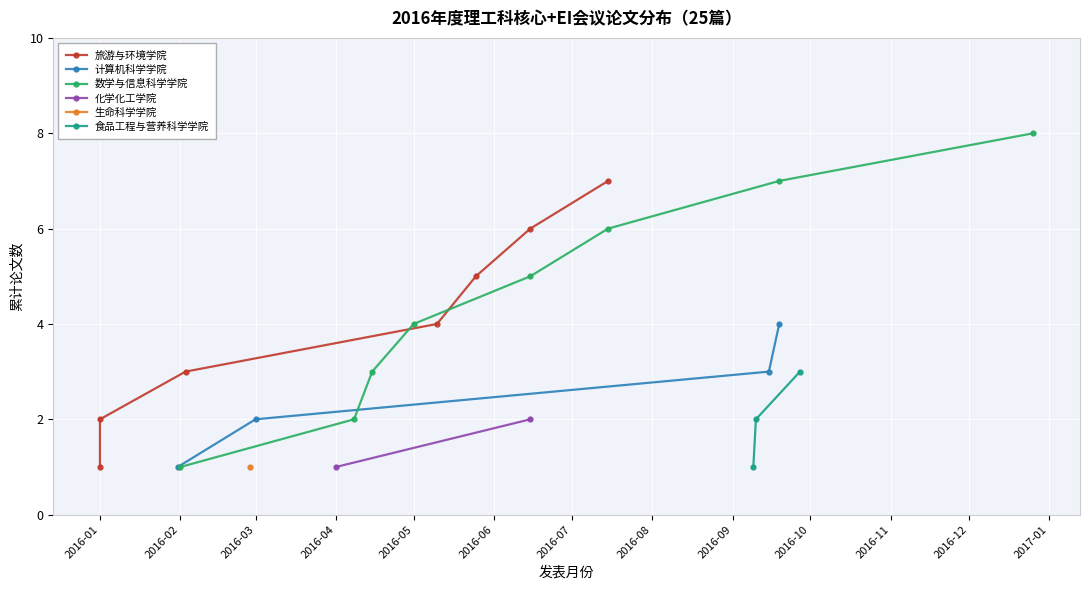

What is the highest value of the 计算机科学学院 series?

4